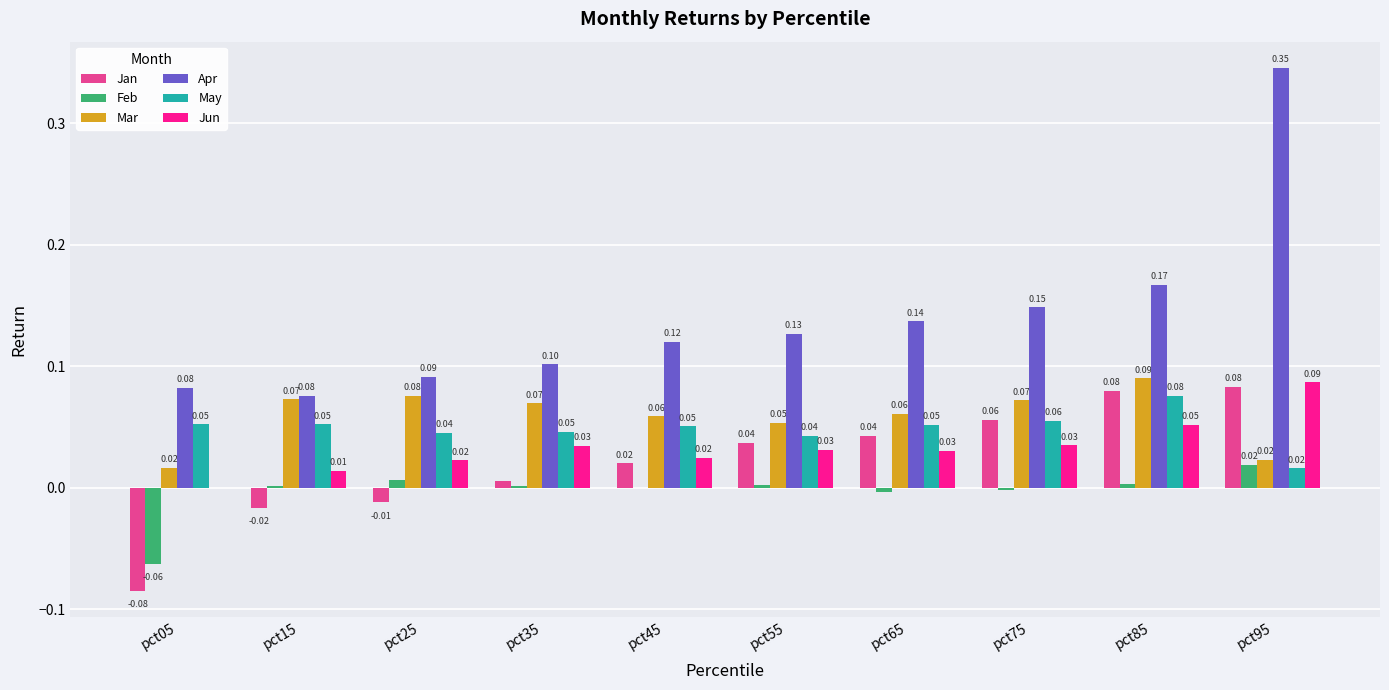

How many values in the Jan series exceed 0?

7